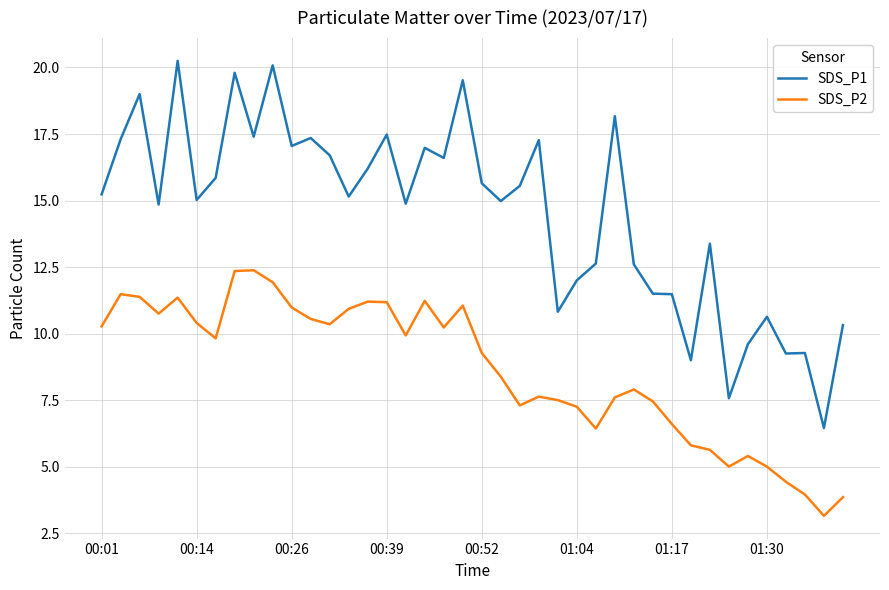

List the series in order of their peak value, highest first.

SDS_P1, SDS_P2